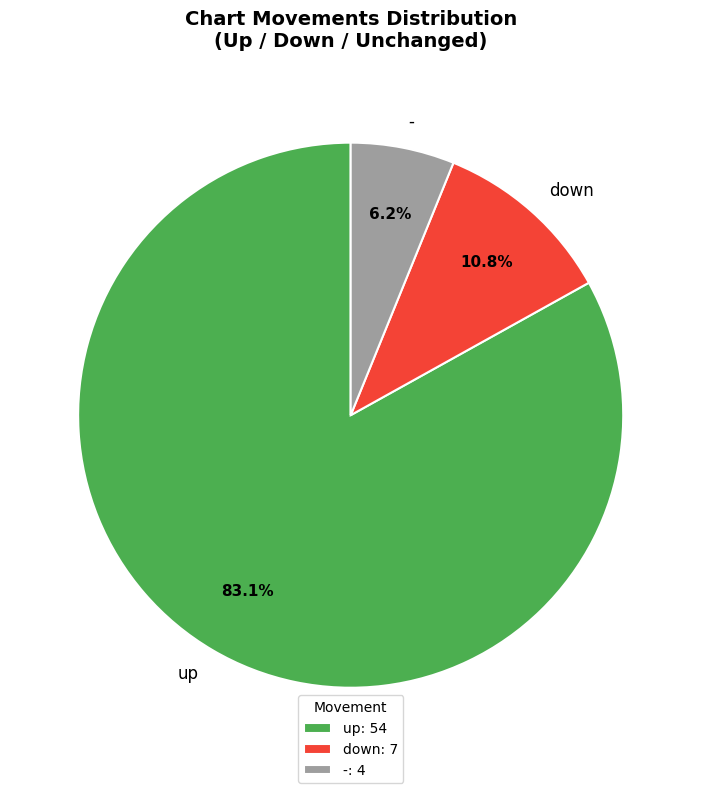

Count the number of slices in the pie.

3